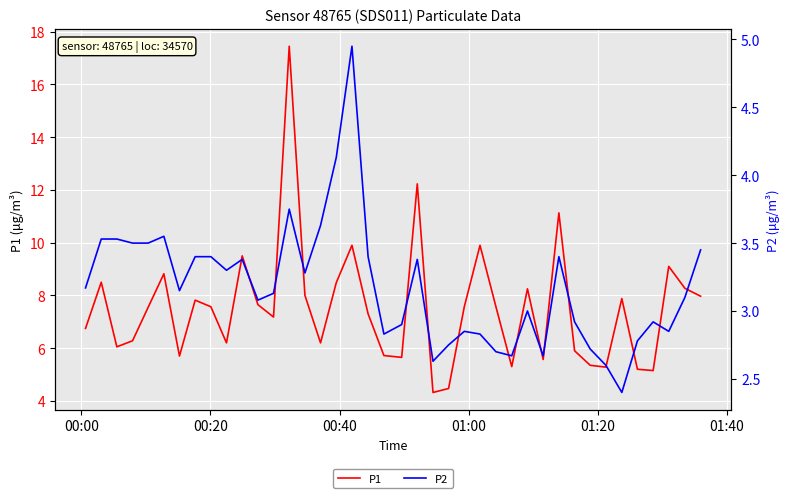

What are all the series names shown in the legend?

P1, P2